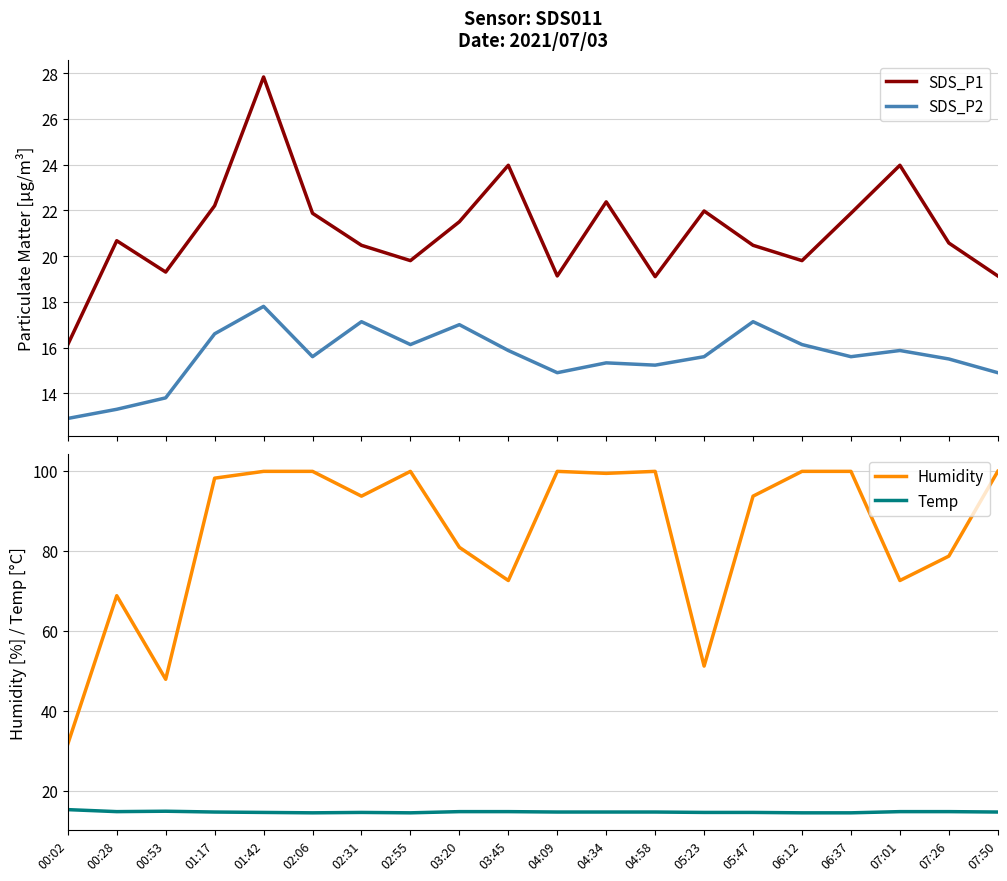

At 04:09, list the series in order from smallest to largest.

Temp, SDS_P2, SDS_P1, Humidity